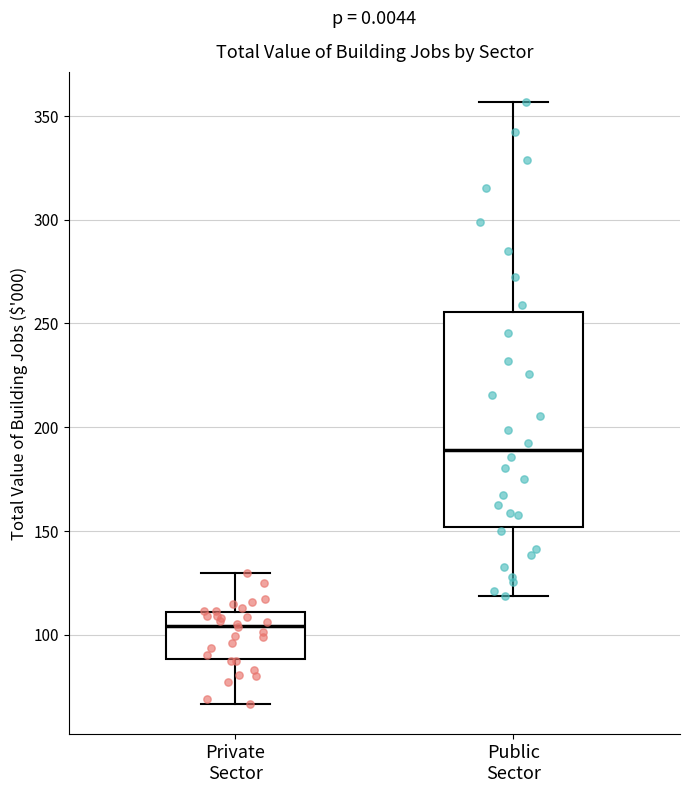

Which box has the lowest median line?

Private Sector